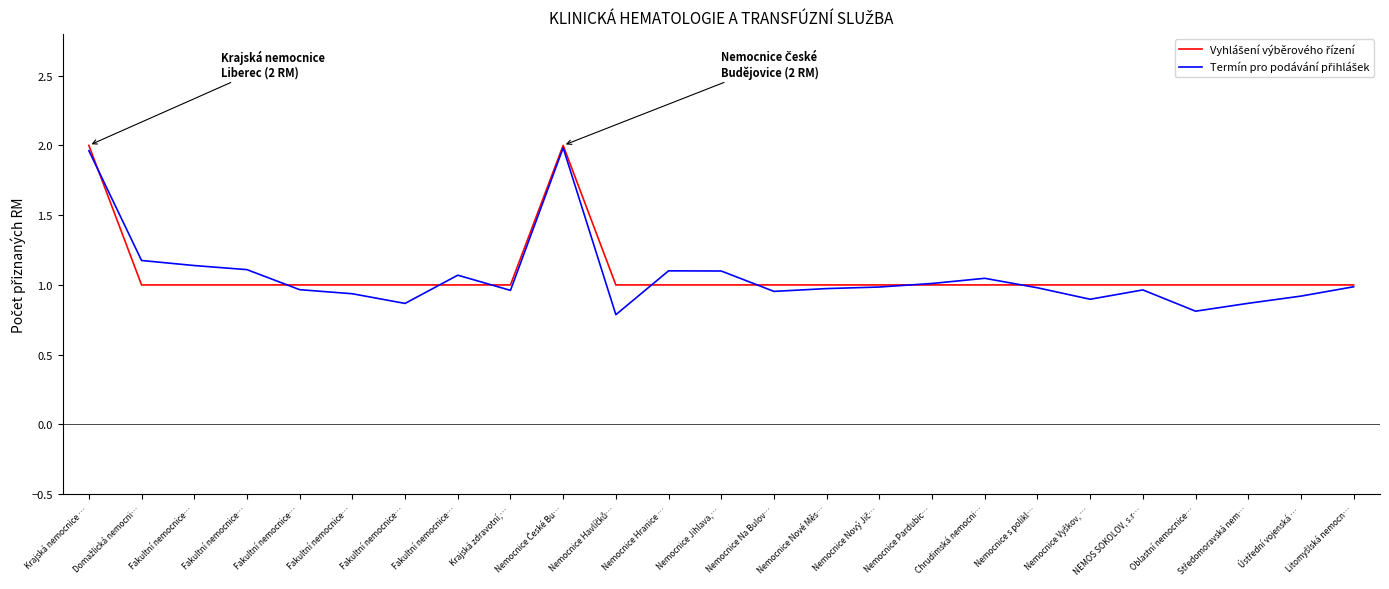

How many lines are shown in the chart?

2